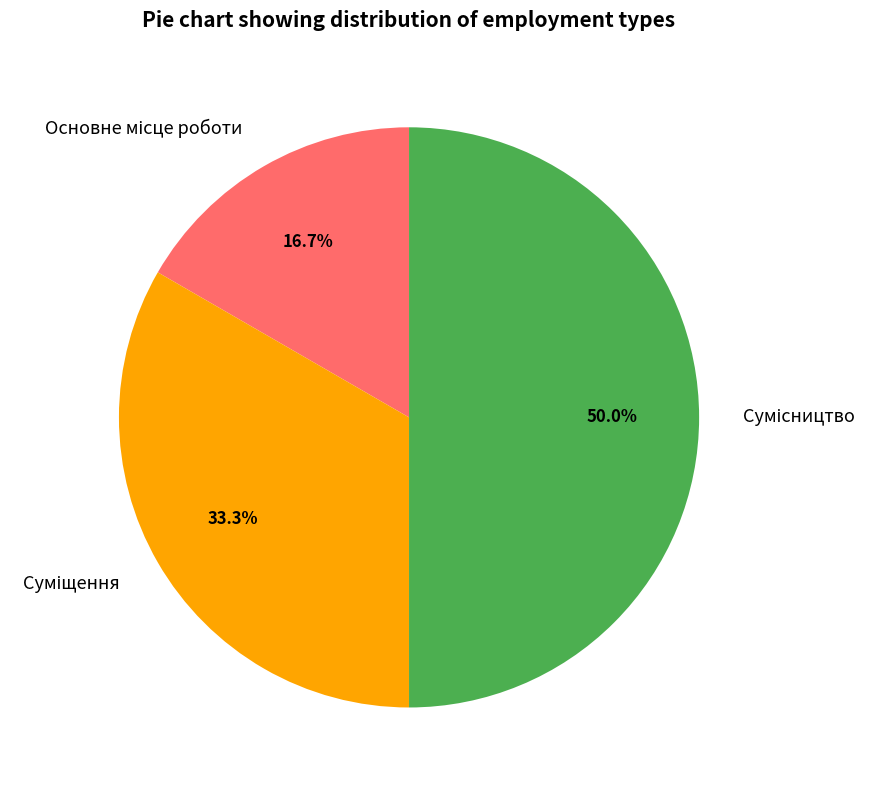

Rank the categories by value from highest to lowest.

Сумісництво, Суміщення, Основне місце роботи